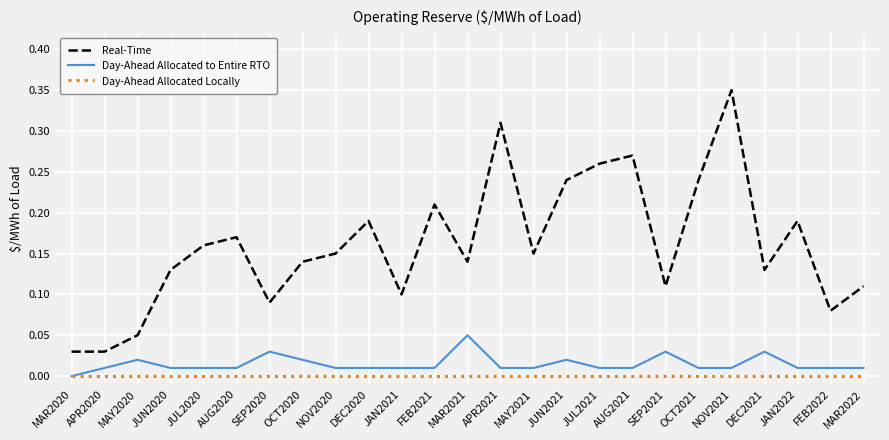

At which category does Real-Time reach its first local peak?

AUG2020